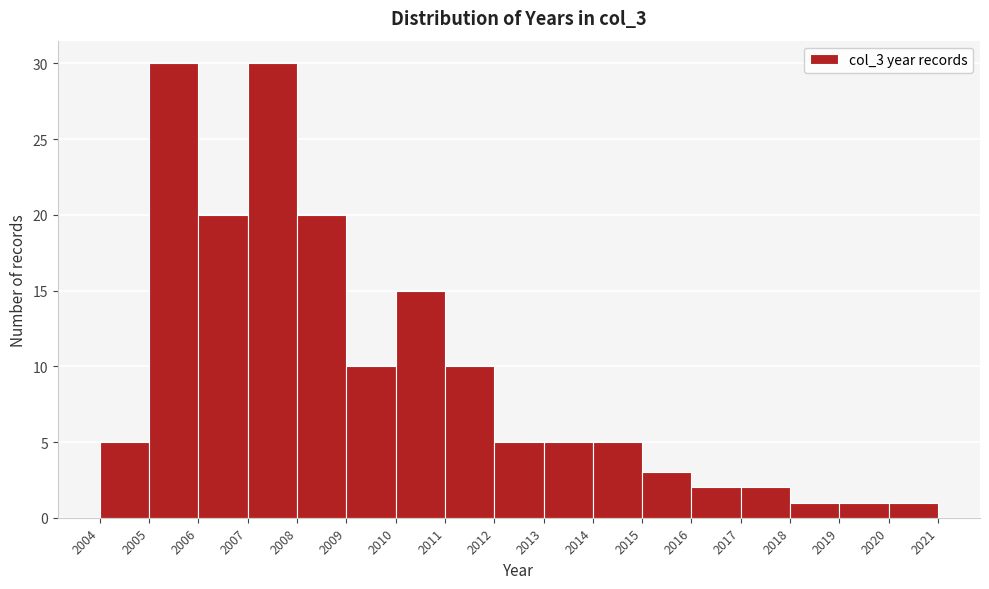

How tall is the bar that spans 2012 to 2013 on the x-axis? The values are not printed on the chart, so give them approximately, as read against the axis.

5